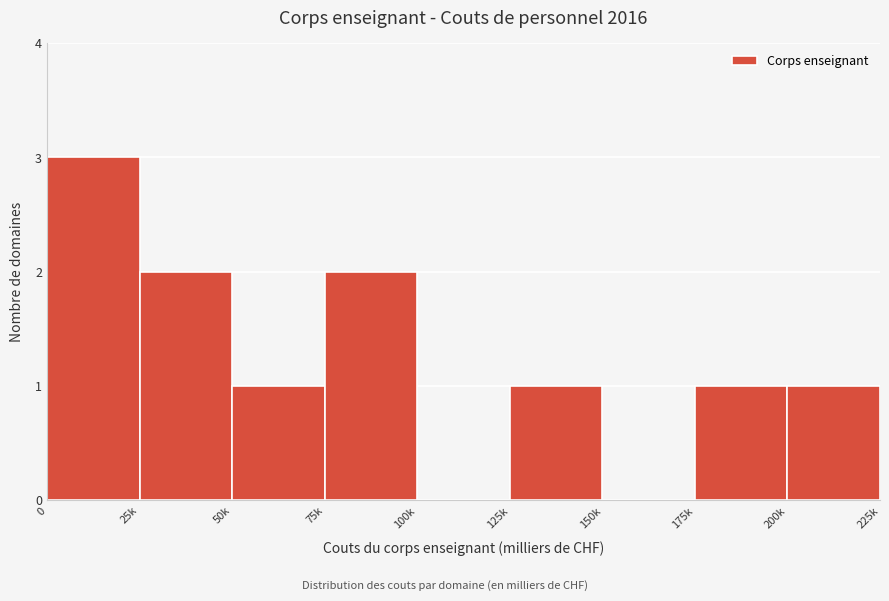

Reading left to right, extract all data points from this chart.

0=3	25k=2	50k=1	75k=2	100k=0	125k=1	150k=0	175k=1	200k=1